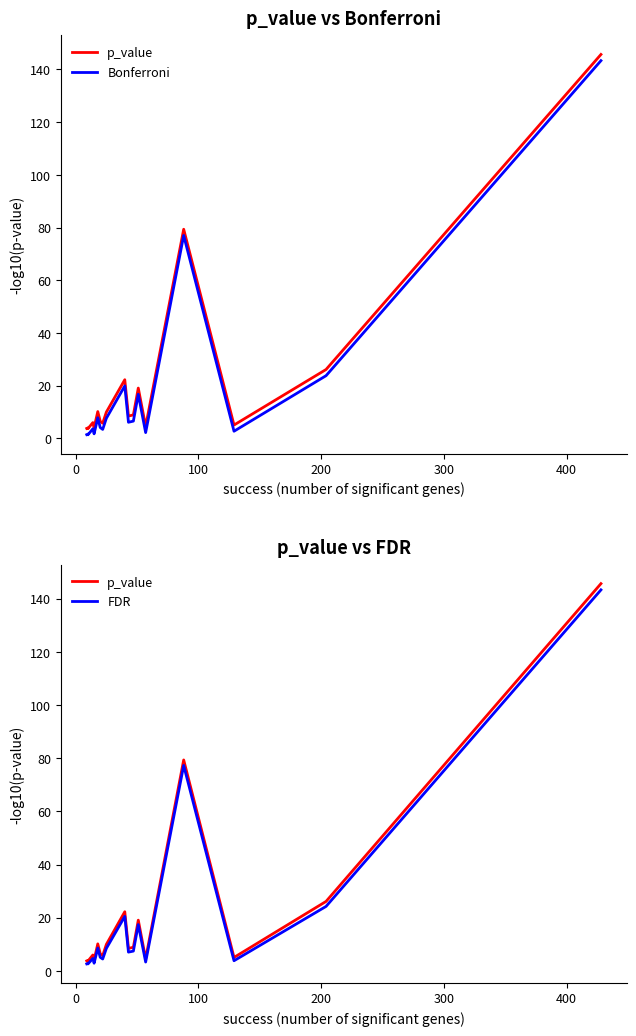

True or false: p_value and Bonferroni cross at least once.

False